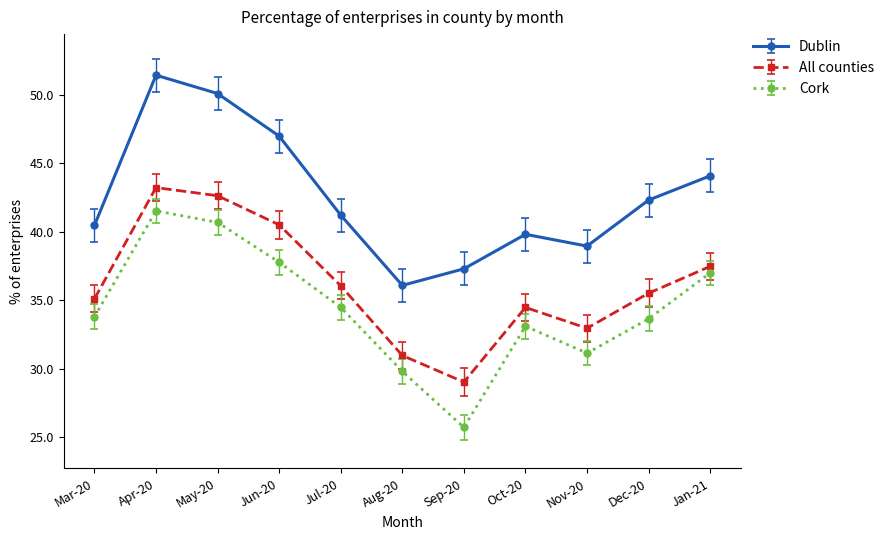

Where is the first local maximum for Dublin?

Apr-20